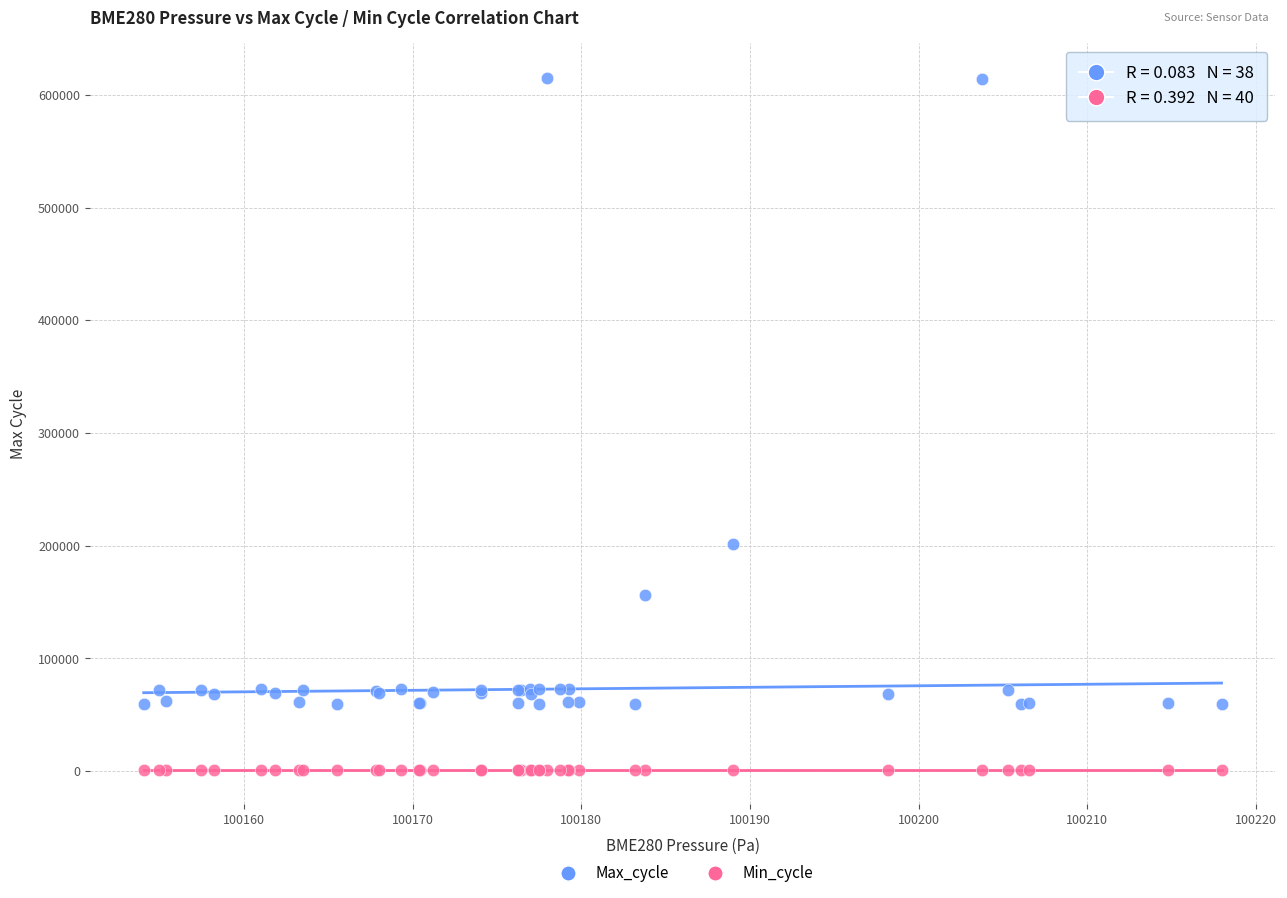

Which series contains the highest Y value?

Max_cycle